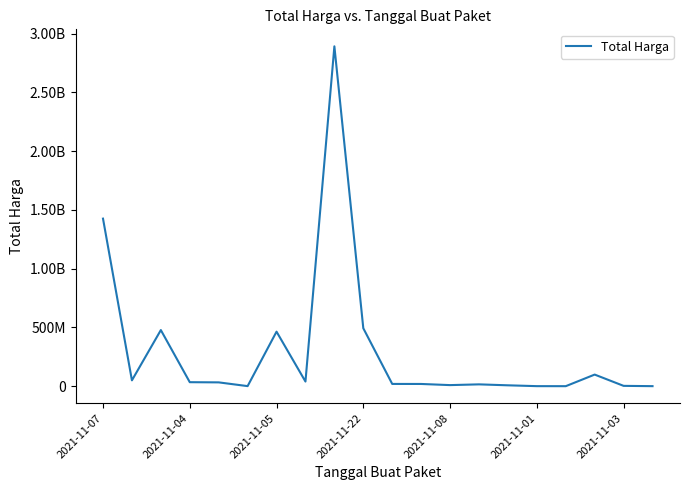

Reading left to right, transcribe all the data shown in this chart.

1425867900	49730040	477600000	34000000	32441200	577875	464002100	39440000	2892122000	493000000	19175000	18900000	9180000	15513960	7401240	333600	78000	98772570	2772000	265000